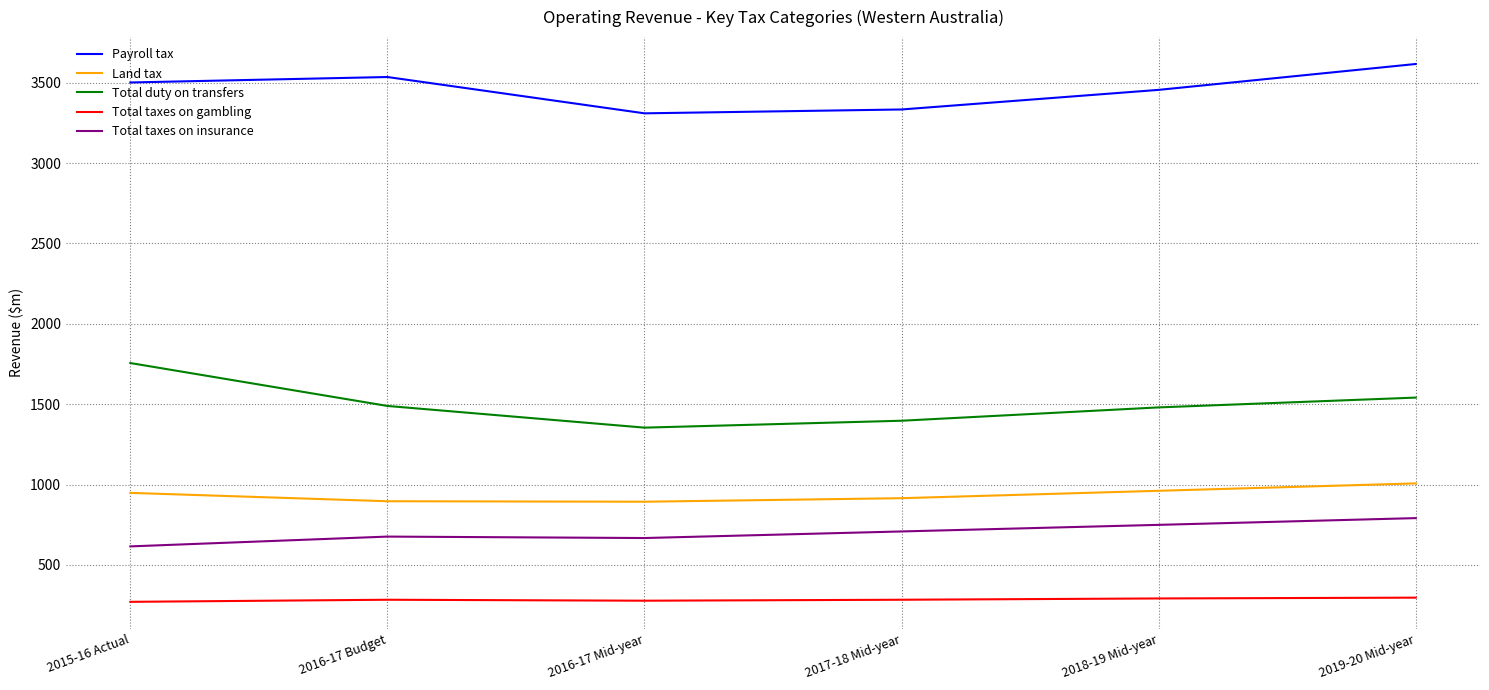

True or false: Land tax has more than 2 points higher than both neighbors.

False